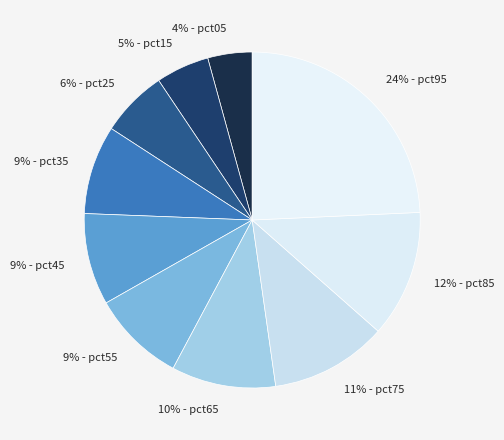

Between 4% - pct05 and 11% - pct75, which is larger?

11% - pct75